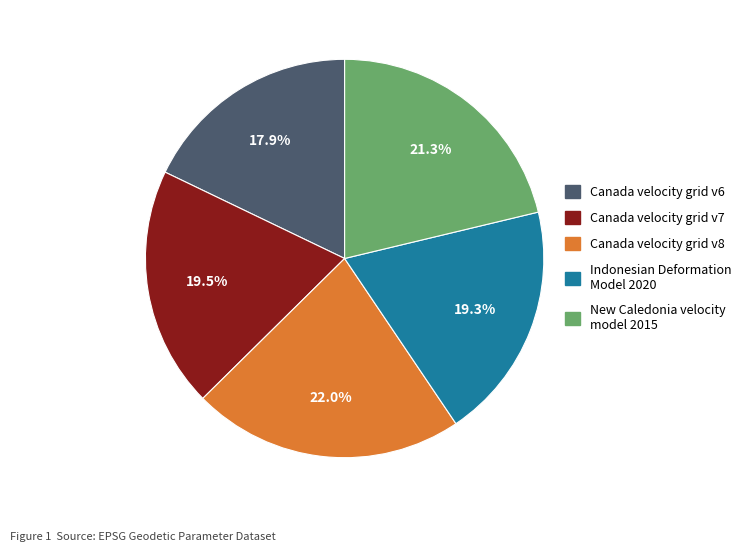

Which category has the smallest portion of the pie?

Canada velocity grid v6